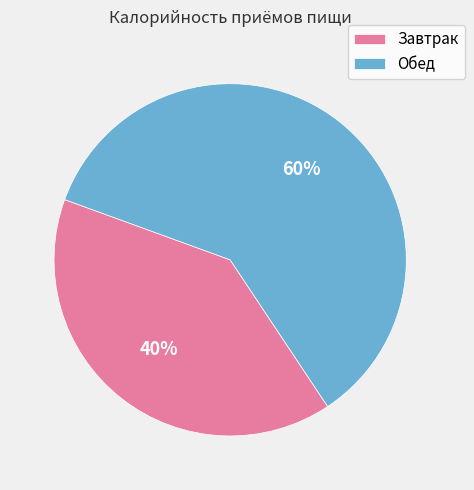

To the nearest percent, what portion does Завтрак represent?

40%